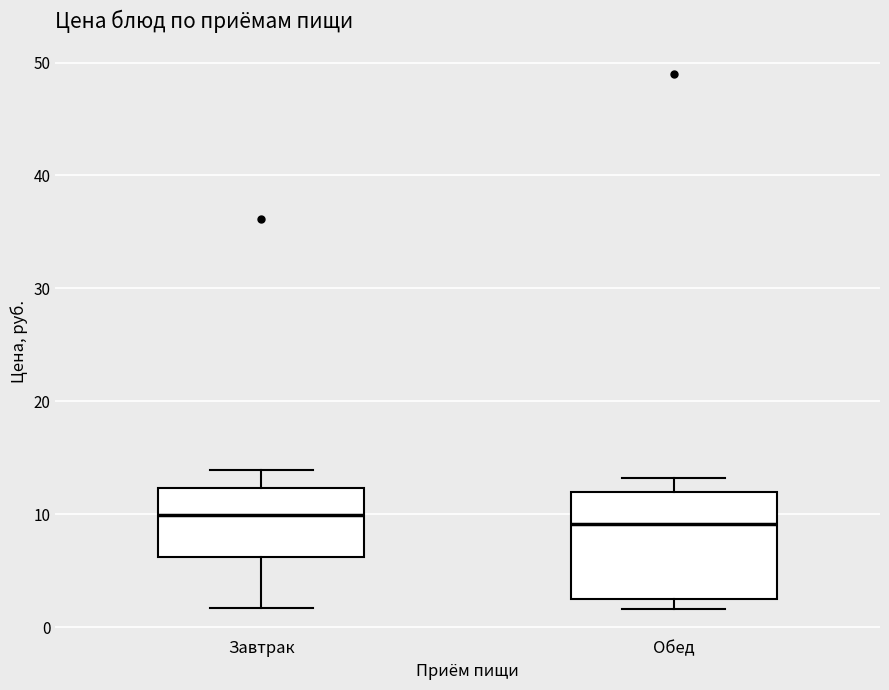

Reading left to right, transcribe this box plot: for each box, give where its median line is, the range the box spans, and where its two whiskers end, as read against the y-axis. The values are not printed on the chart, so give them approximately, as read against the axis.

Завтрак: median 10, box 6 to 12, whiskers 2 to 14
Обед: median 9, box 3 to 12, whiskers 2 to 13